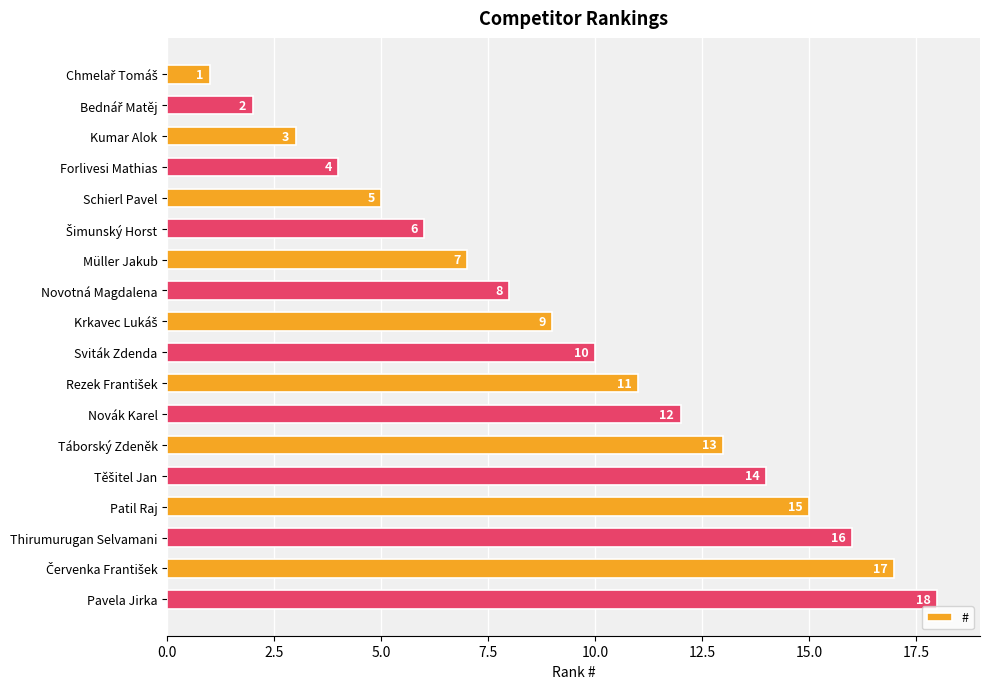

What is the ratio of the value at Pavela Jirka to the value at Patil Raj?

1.2